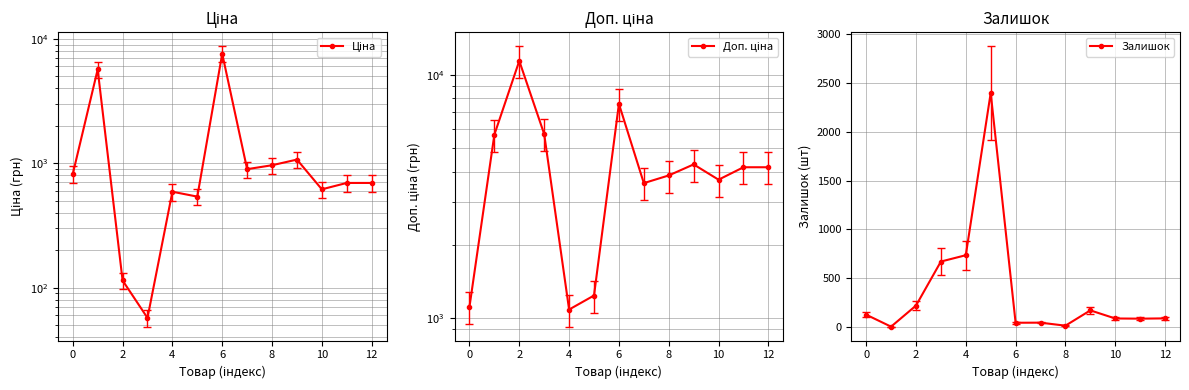

True or false: Залишок has more than 1 points higher than both neighbors.

True